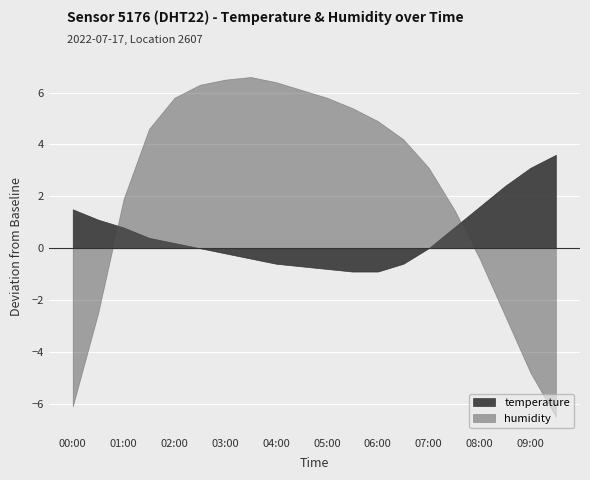

What is the difference between the highest and lowest values at 00:00?

7.6